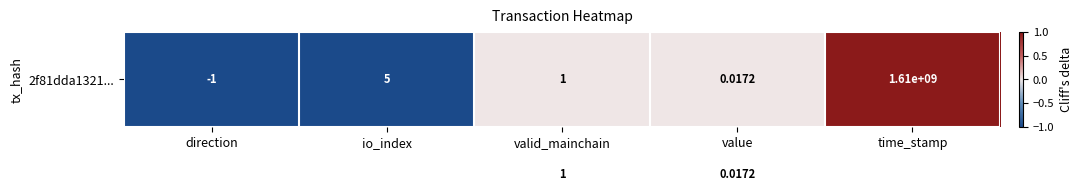

Count the number of data series in this chart.

2